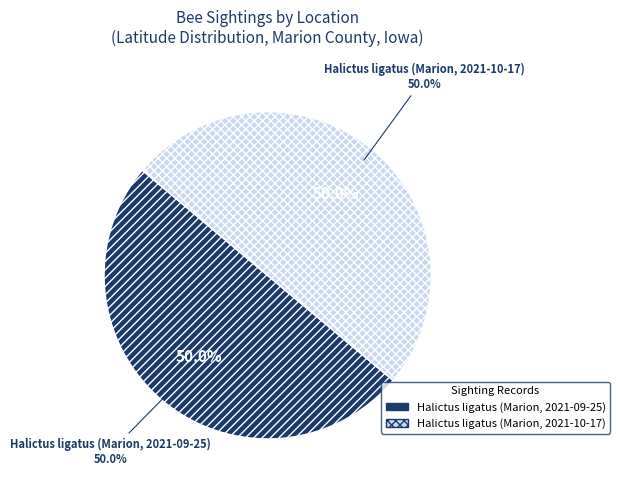

To the nearest percent, what is the combined percentage of Halictus ligatus (Marion, 2021-09-25) and Halictus ligatus (Marion, 2021-10-17)?

100%